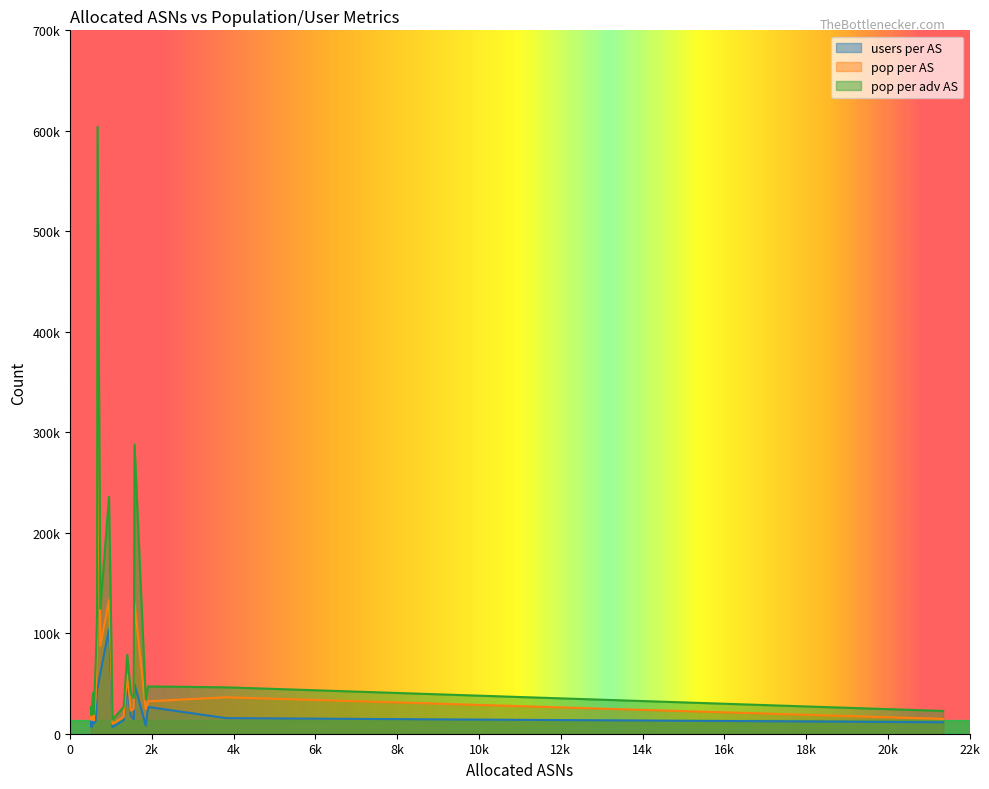

What are all the series names shown in the legend?

users per AS, pop per AS, pop per adv AS